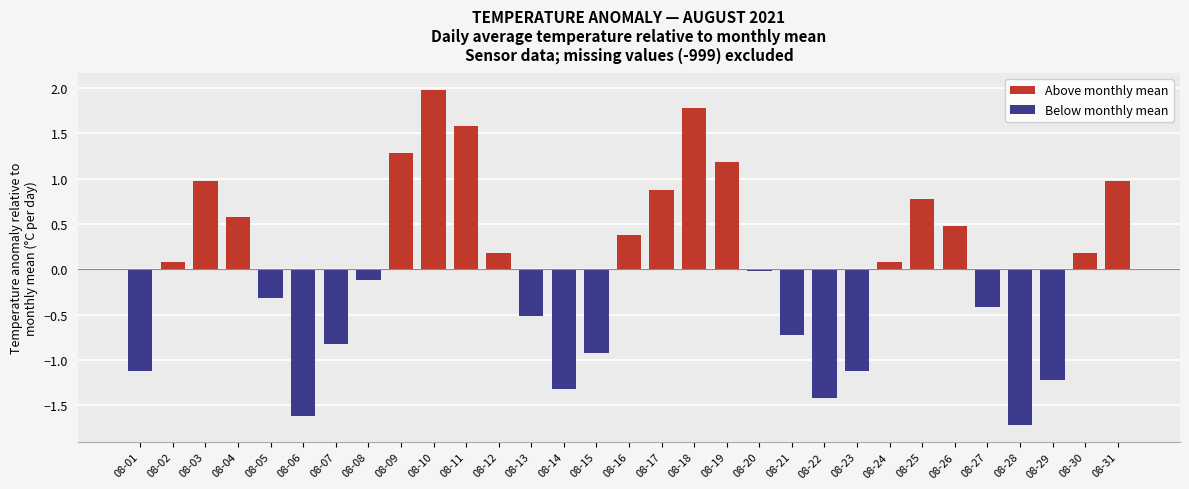

What is the change in value from 08-01 to 08-16?

+1.5